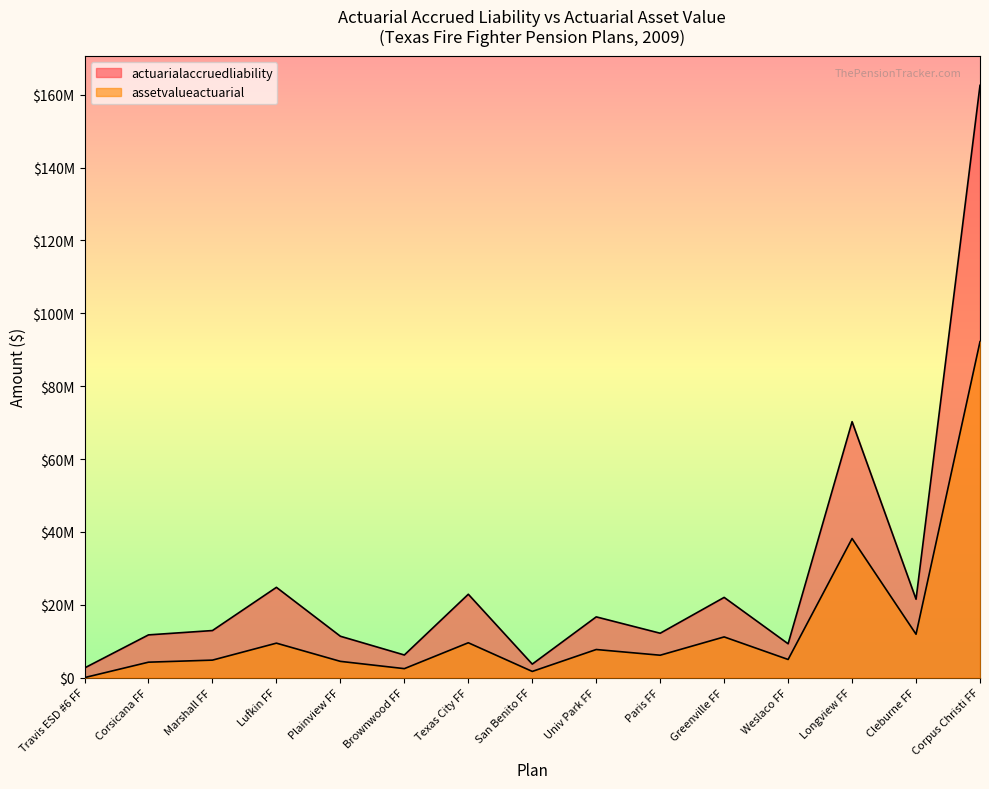

Which series has the widest spread of values?

actuarialaccruedliability